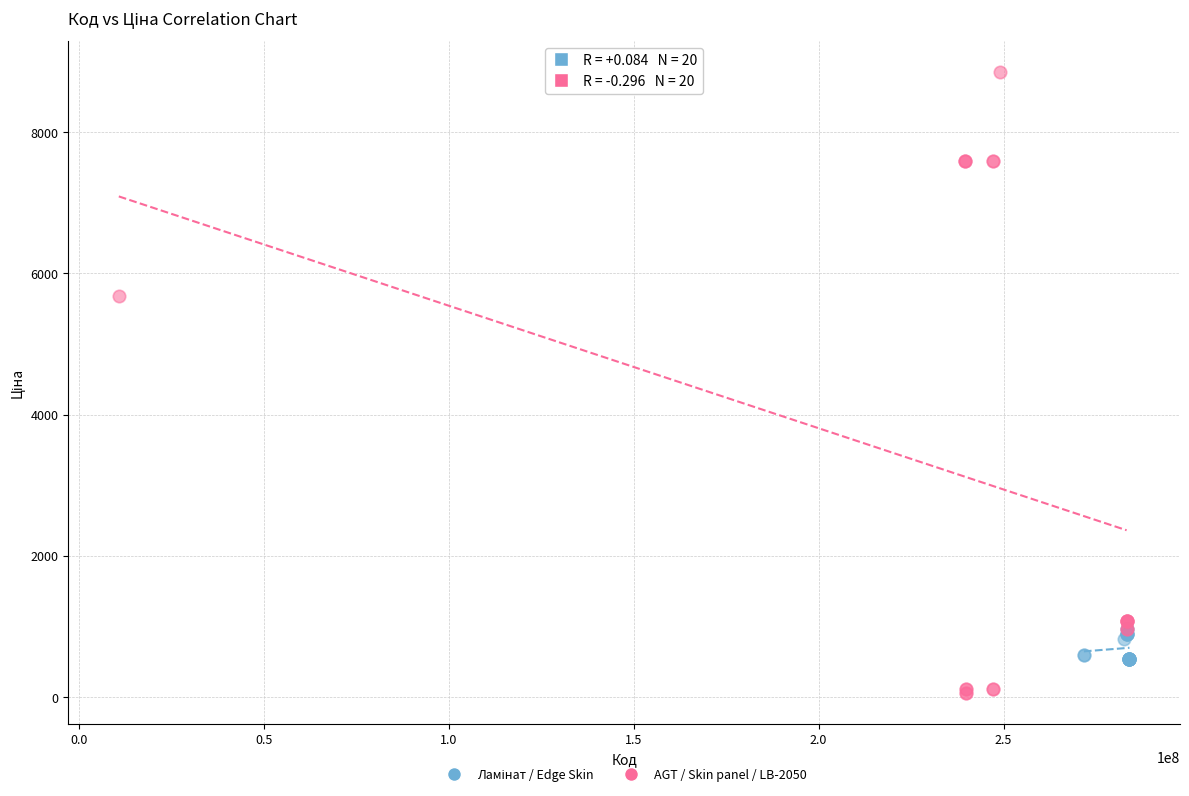

Which series reaches the minimum Y coordinate?

AGT / Skin panel / LB-2050